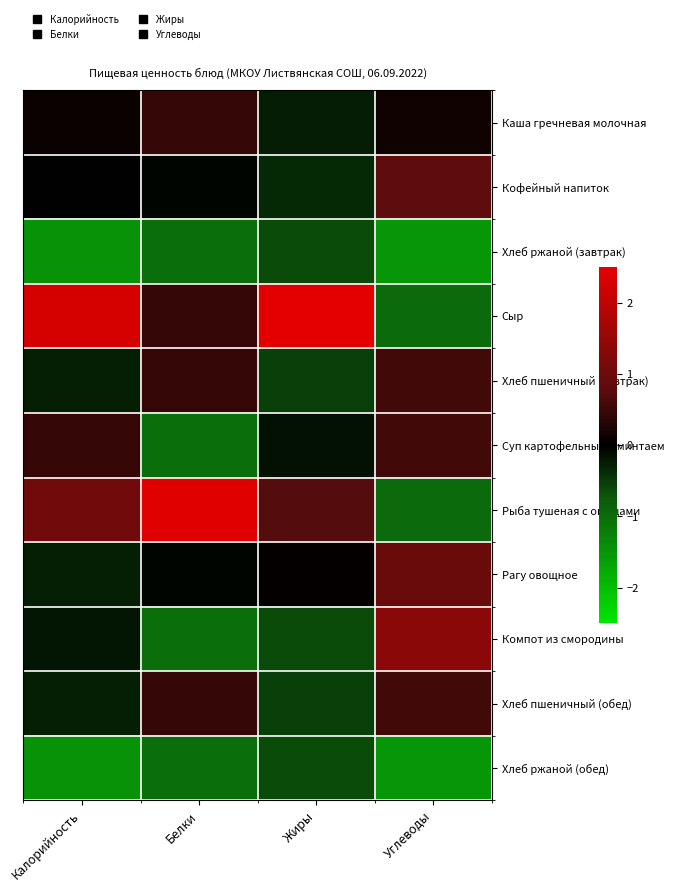

At Углеводы, list the series in order from smallest to largest.

Хлеб ржаной (завтрак), Хлеб ржаной (обед), Сыр, Рыба тушеная с овощами, Каша гречневая молочная, Хлеб пшеничный (завтрак), Суп картофельный с минтаем, Хлеб пшеничный (обед), Кофейный напиток, Рагу овощное, Компот из смородины